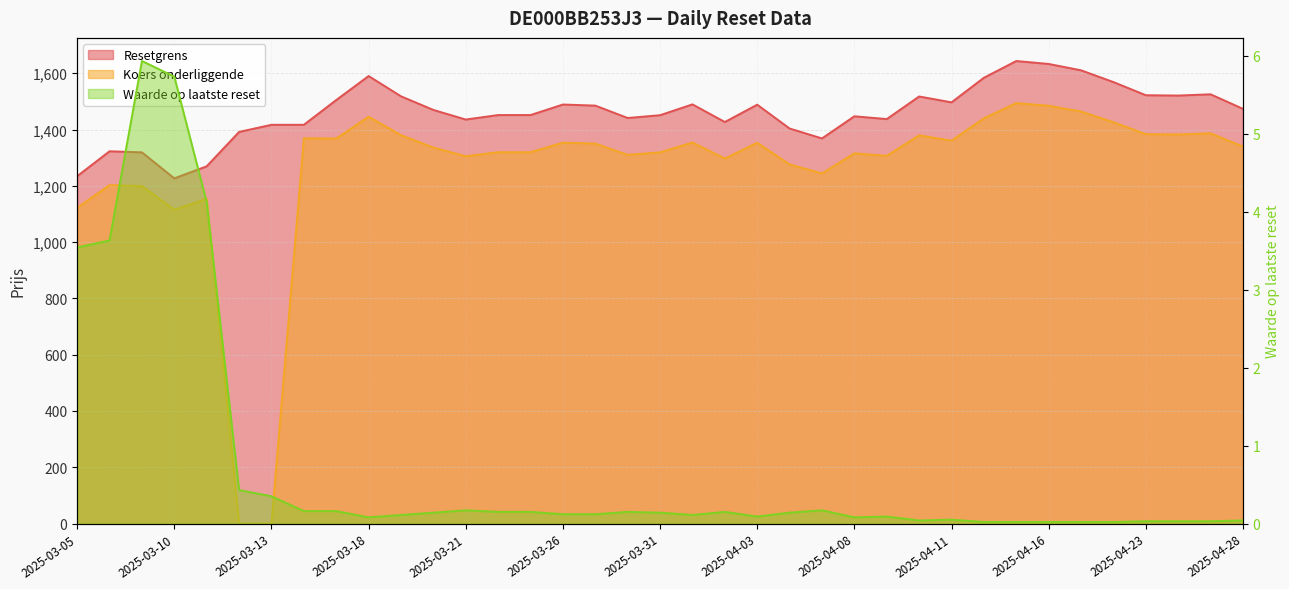

How many interior local peaks does the Waarde op laatste reset series have?

7